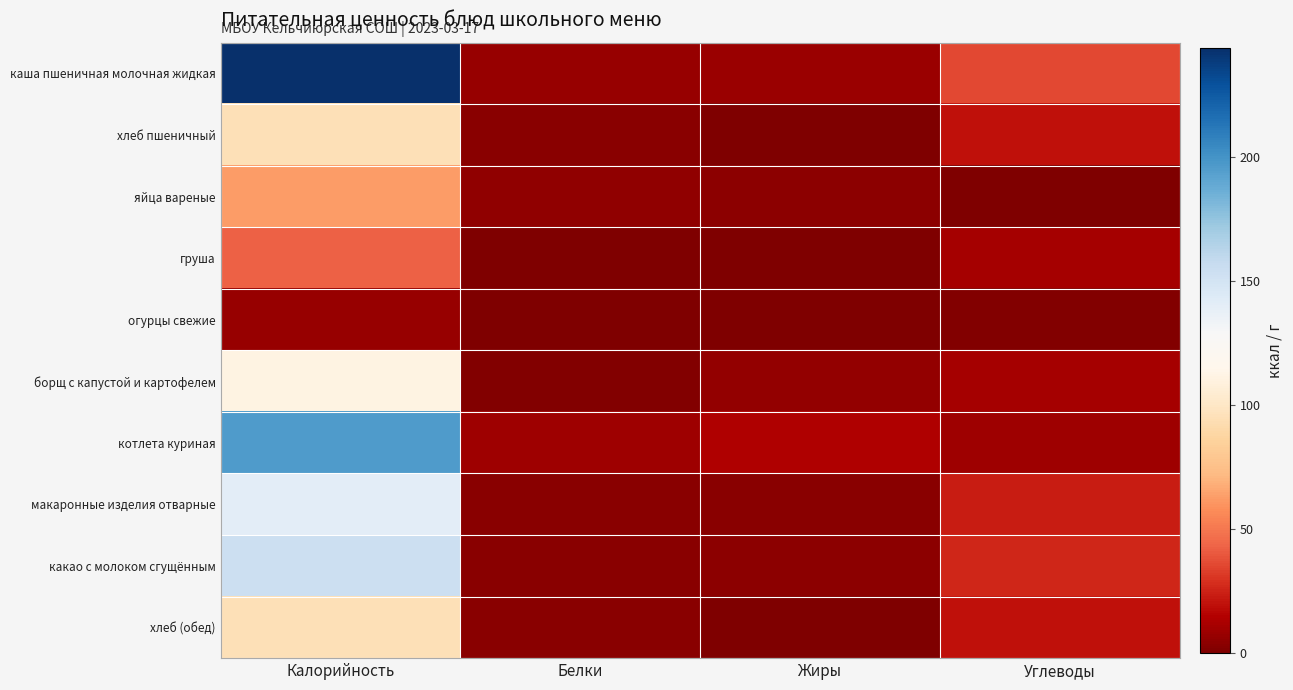

What is the total value across all series at Белки?

37.1